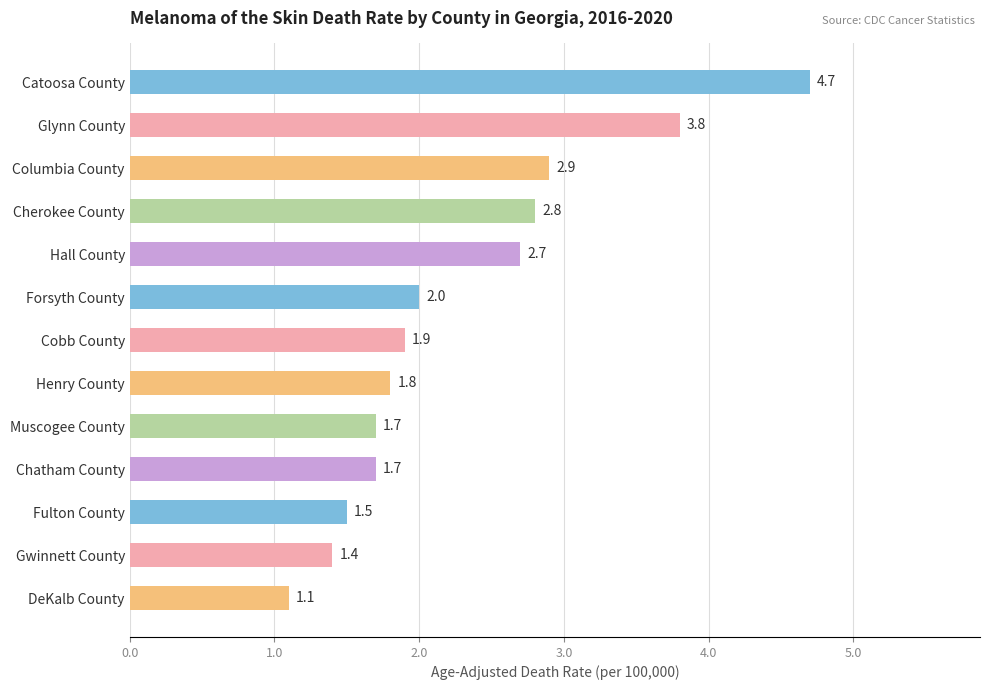

What is the change in value from Glynn County to Columbia County?

-0.9